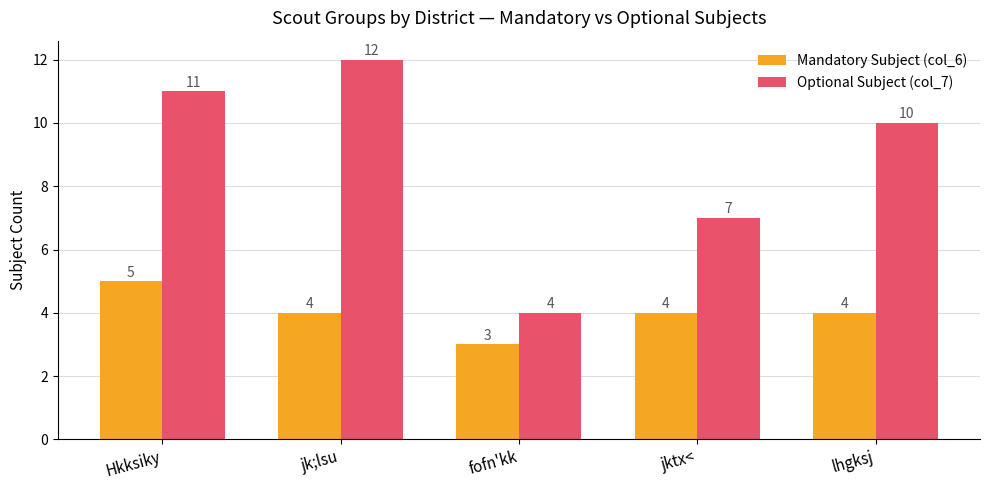

What is the label of the 1st bar from the right?

lhgksj